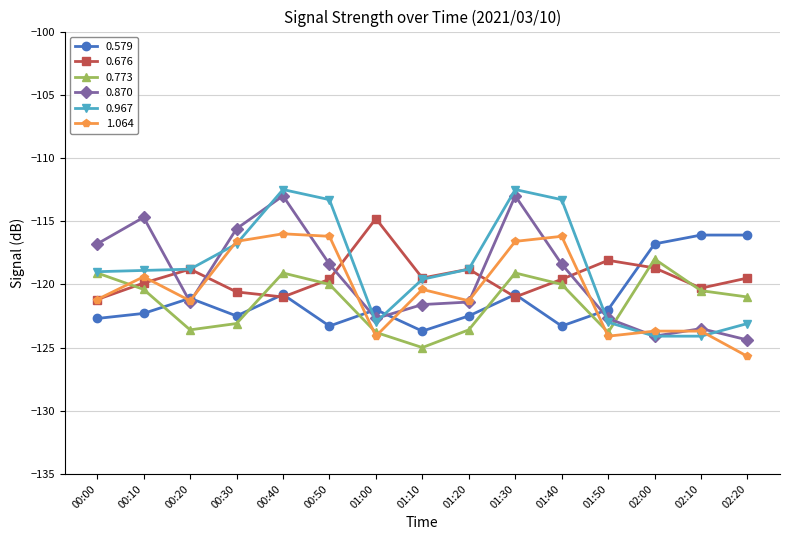

What is the greatest value displayed?

-112.5